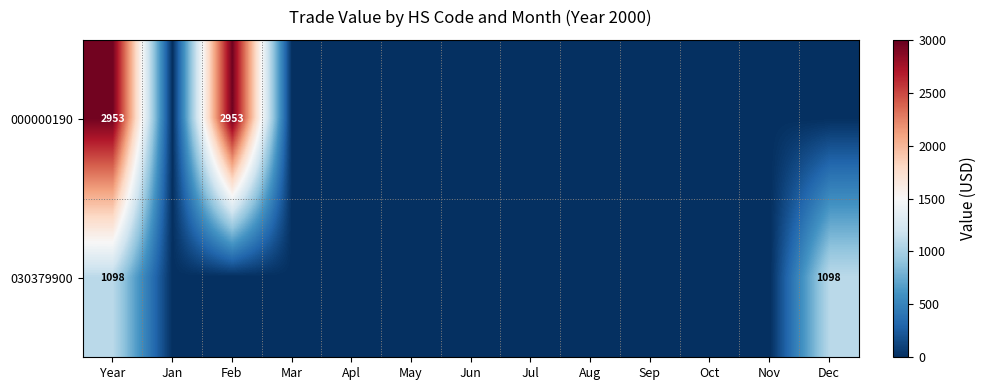

True or false: 000000190 has a value of 2953 at Year.

True